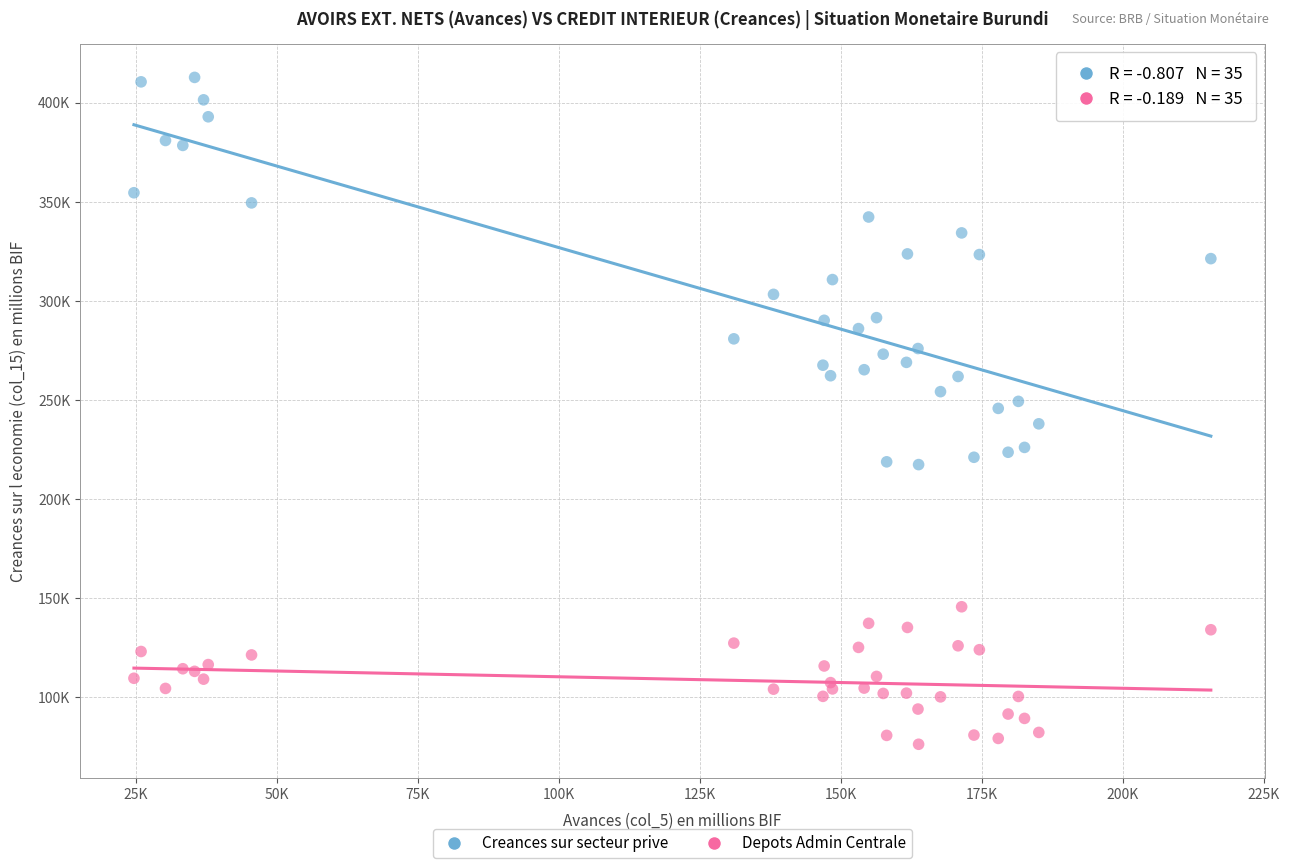

Which series contains the highest Y value?

Creances sur secteur prive